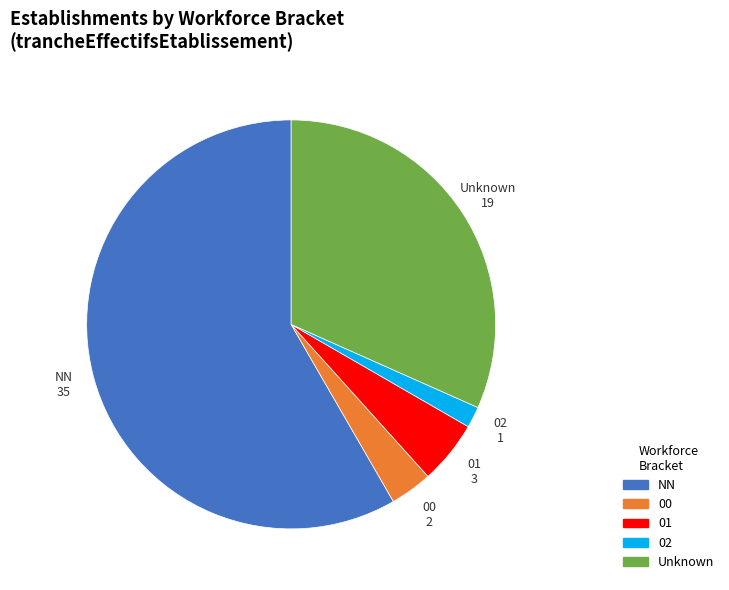

Is there a majority slice in this chart?

Yes